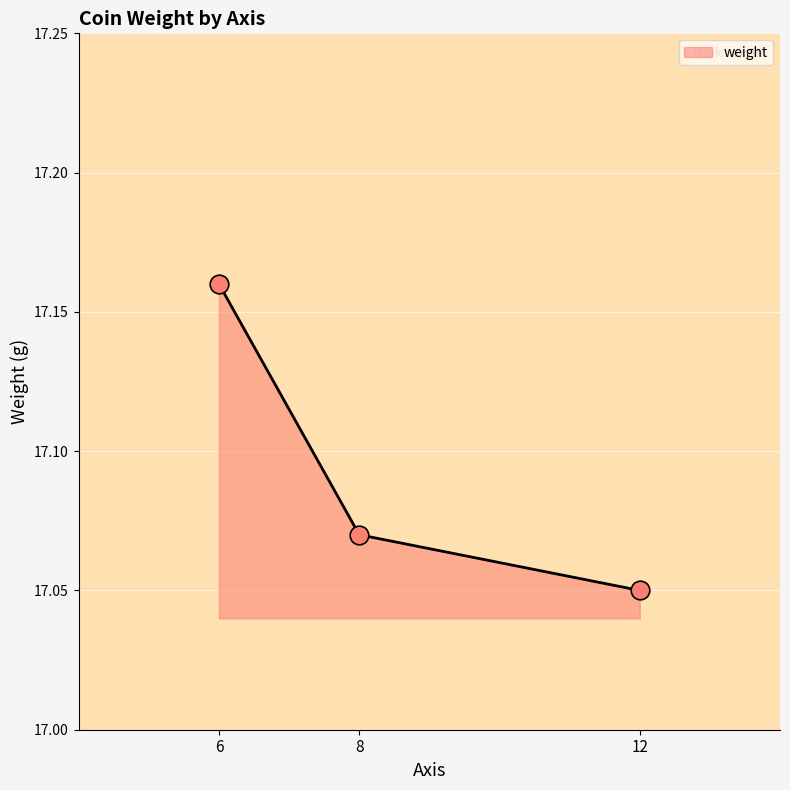

Which has a higher value, 12 or 6?

6